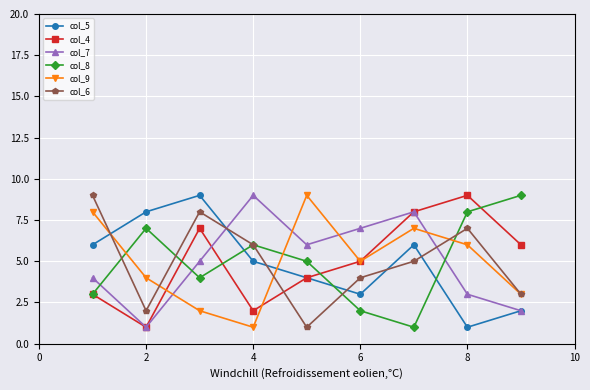

What is the average value of the col_7 series?

5